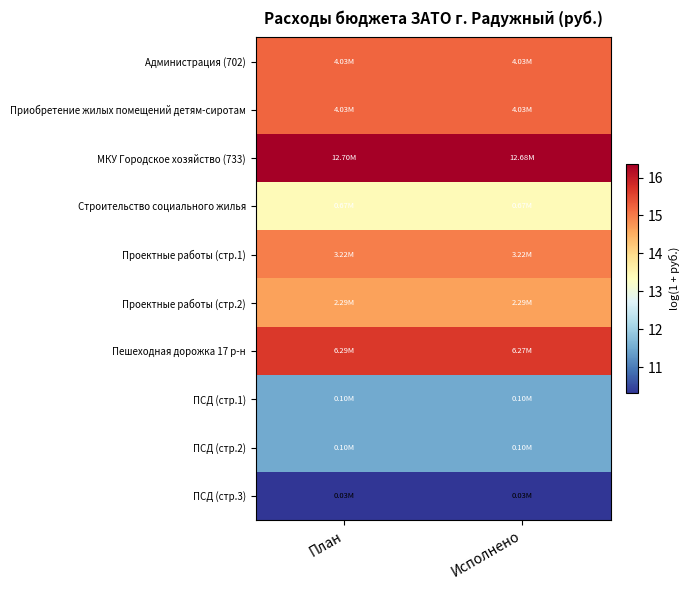

What is the difference between the highest and lowest values at План?

6.0